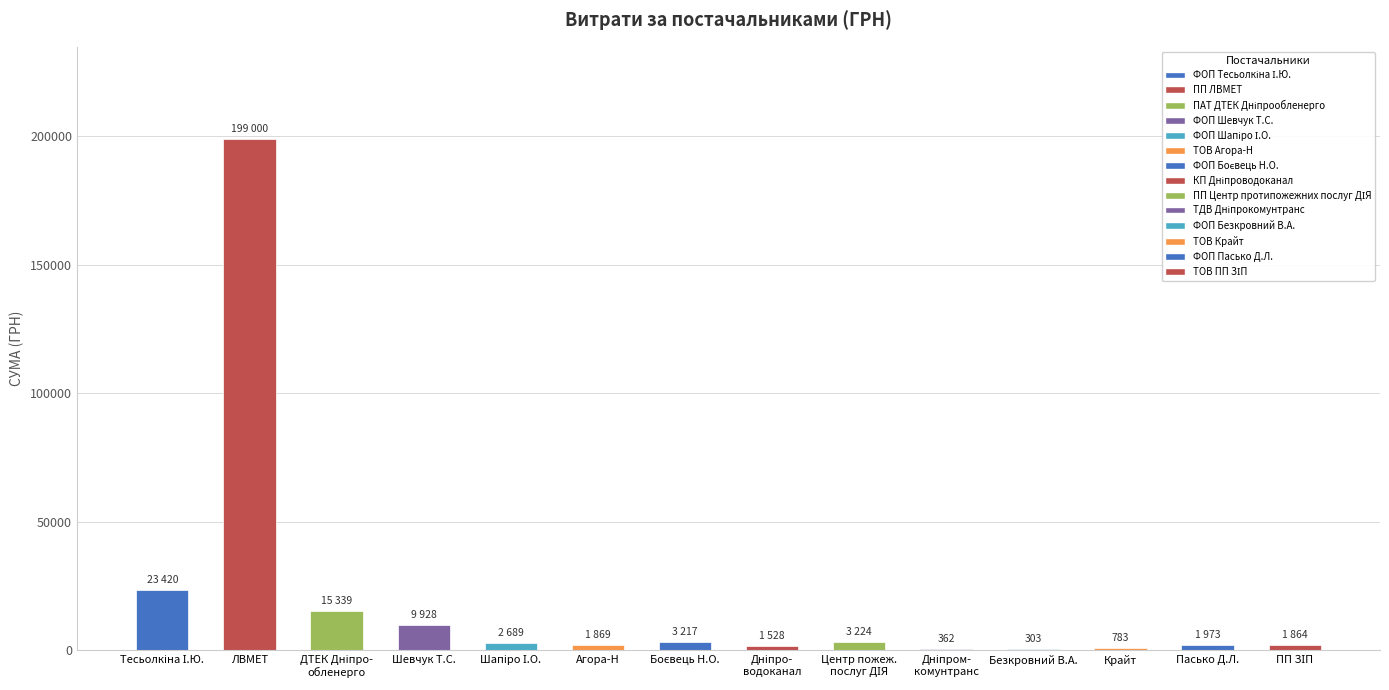

How many distinct data groups are displayed?

1